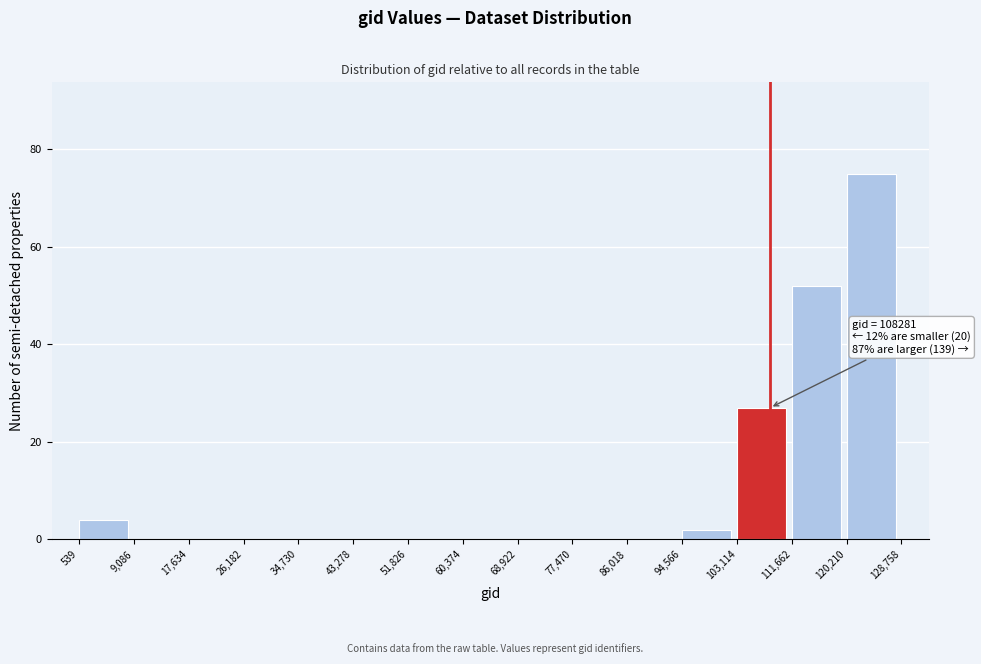

Over which range of the x-axis is the bar tallest?

120,210 to 128,758